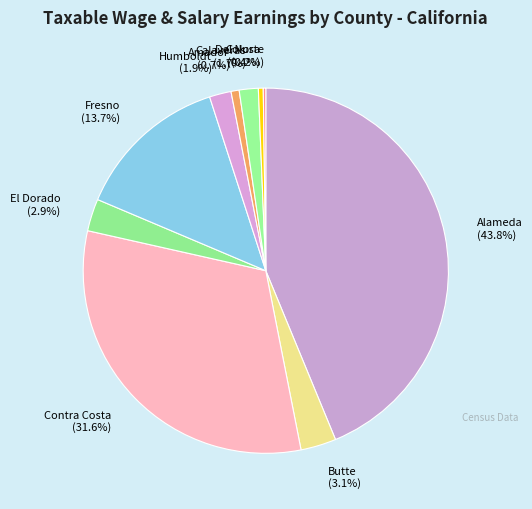

To the nearest percent, what is the average slice percentage?

10%